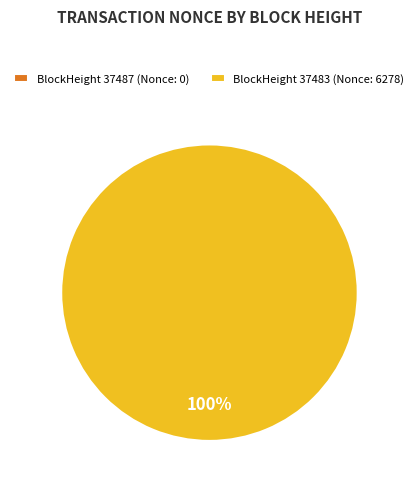

To the nearest percent, what is the difference between the largest and smallest slice percentages?

100%